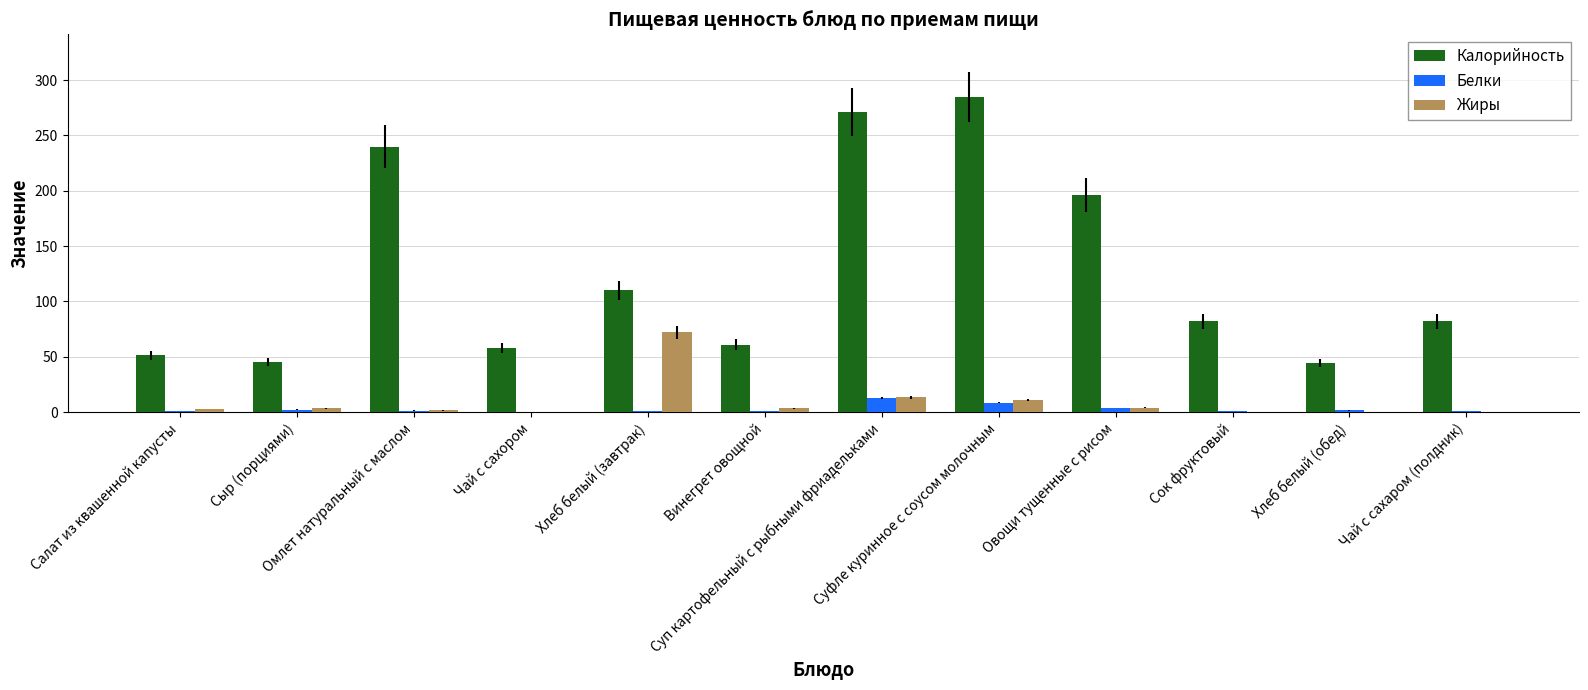

Where is Жиры nearest to the value 36?

Суп картофельный с рыбными фриадельками